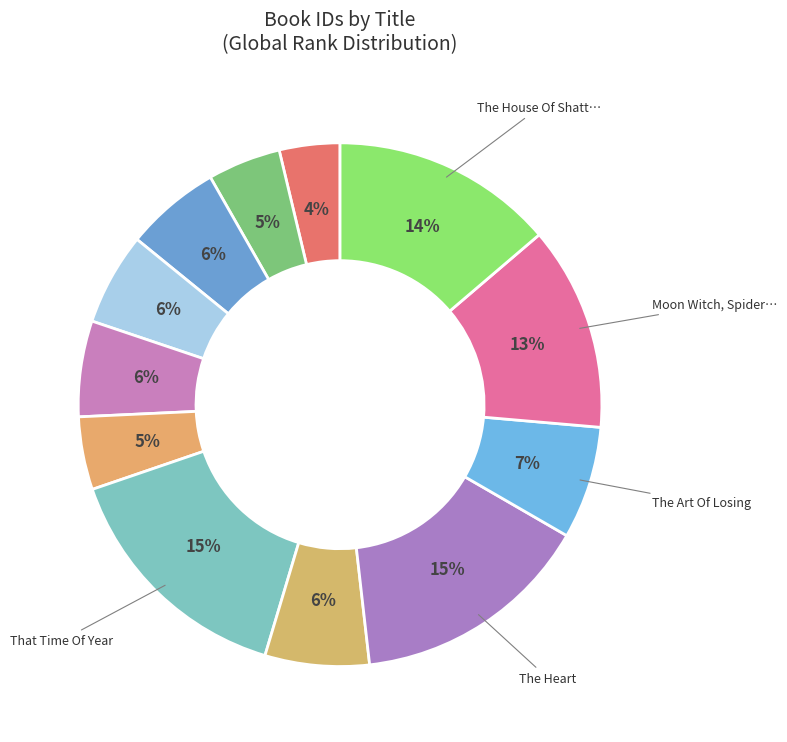

Count the number of slices in the pie.

12